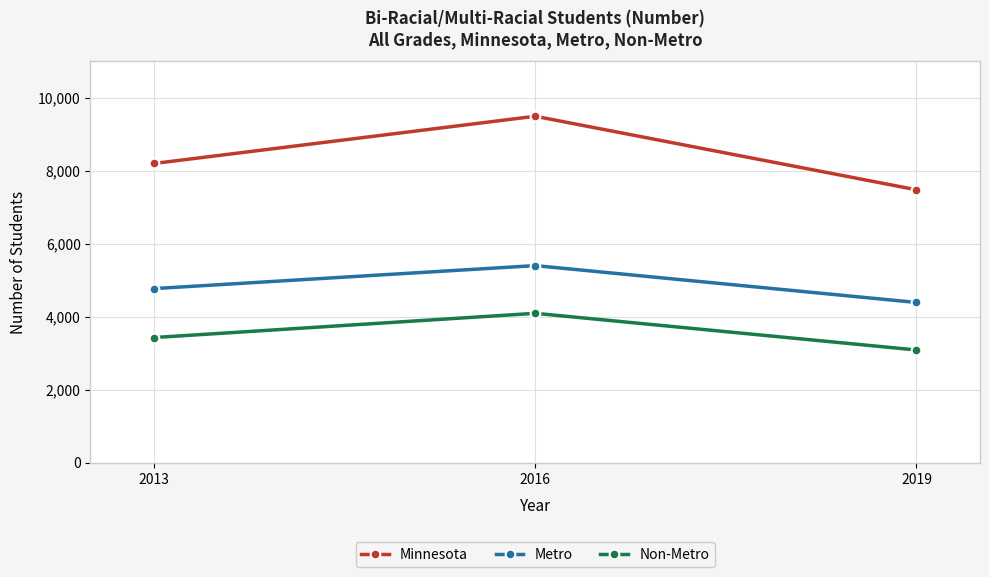

What is the value of the Non-Metro point at the 3rd from the left?

3087